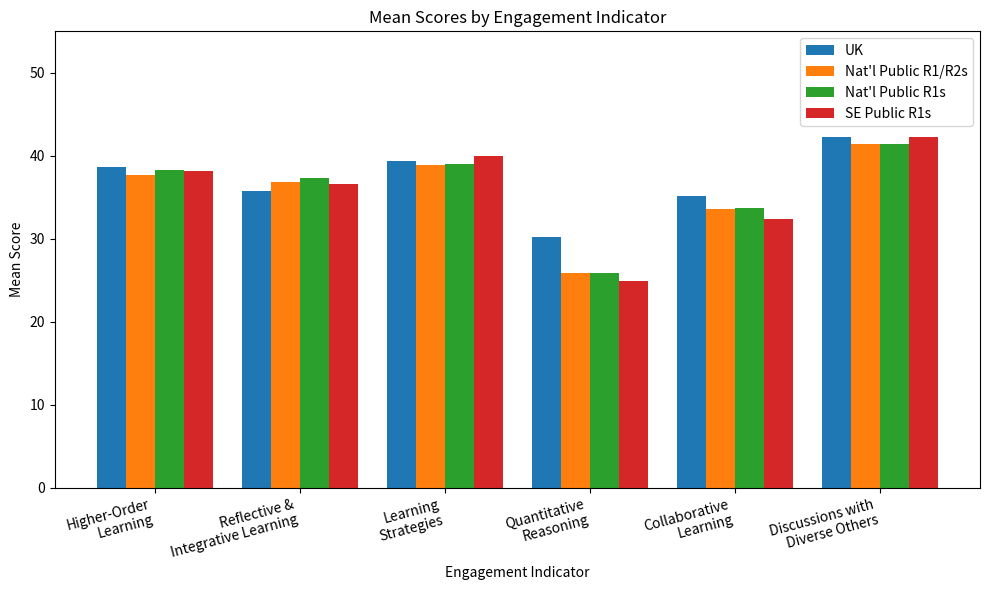

Which category has the highest value in the UK series?

Discussions with
Diverse Others